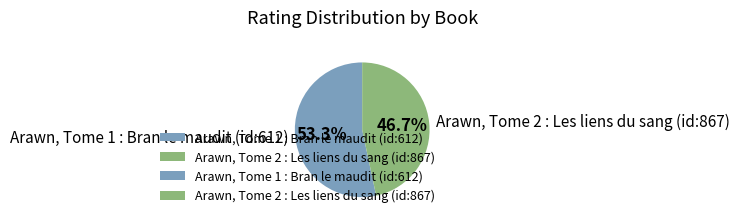

Which slice is the smallest?

Arawn, Tome 2 : Les liens du sang (id:867)